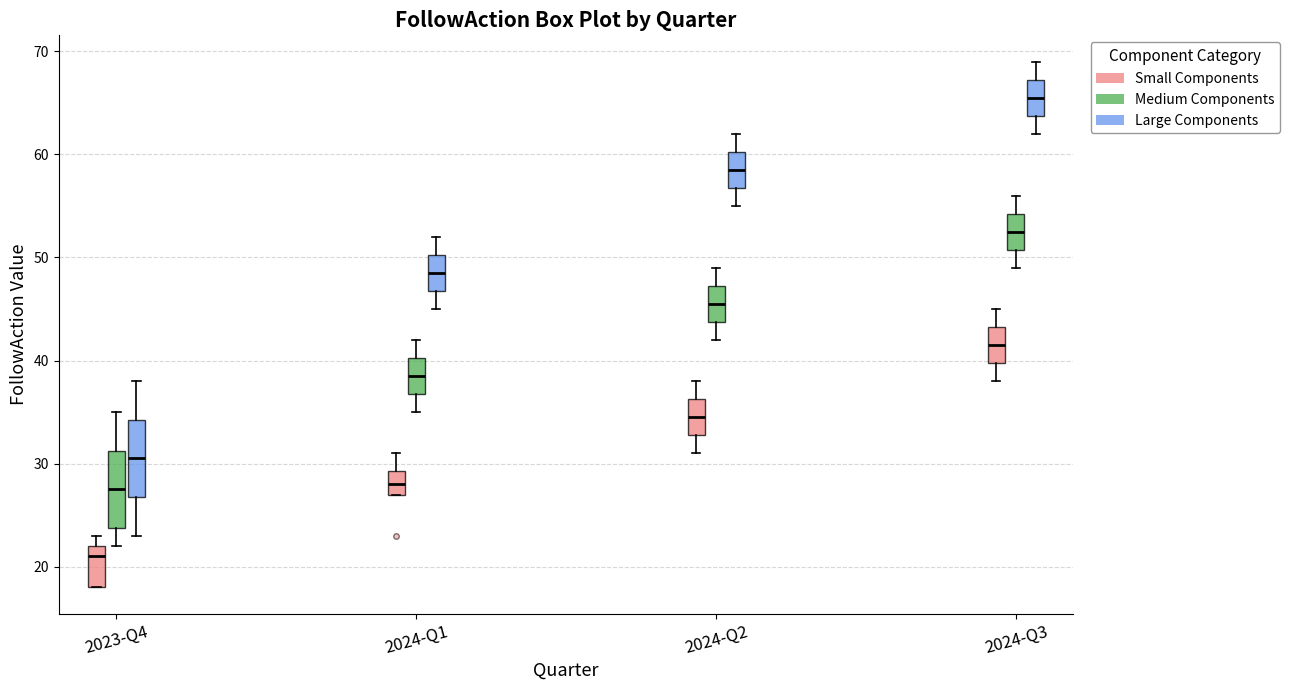

Reading left to right, transcribe this box plot: for each box, give where its median line is, the range the box spans, and where its two whiskers end, as read against the y-axis. The values are not printed on the chart, so give them approximately, as read against the axis.

2023-Q4 (Small Components): median 21, box 18 to 22, whiskers 18 to 23
2023-Q4 (Medium Components): median 28, box 24 to 31, whiskers 22 to 35
2023-Q4 (Large Components): median 31, box 27 to 34, whiskers 23 to 38
2024-Q1 (Small Components): median 28, box 27 to 29, whiskers 27 to 31
2024-Q1 (Medium Components): median 39, box 37 to 40, whiskers 35 to 42
2024-Q1 (Large Components): median 49, box 47 to 50, whiskers 45 to 52
2024-Q2 (Small Components): median 35, box 33 to 36, whiskers 31 to 38
2024-Q2 (Medium Components): median 46, box 44 to 47, whiskers 42 to 49
2024-Q2 (Large Components): median 59, box 57 to 60, whiskers 55 to 62
2024-Q3 (Small Components): median 42, box 40 to 43, whiskers 38 to 45
2024-Q3 (Medium Components): median 53, box 51 to 54, whiskers 49 to 56
2024-Q3 (Large Components): median 66, box 64 to 67, whiskers 62 to 69